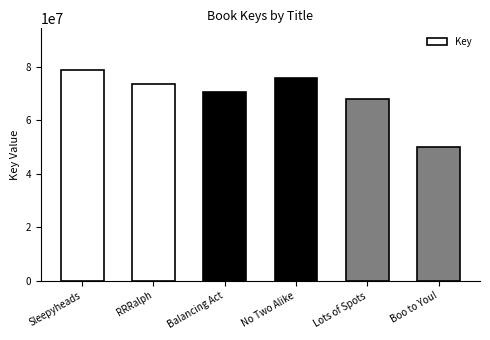

How many values are below 73606326?

3